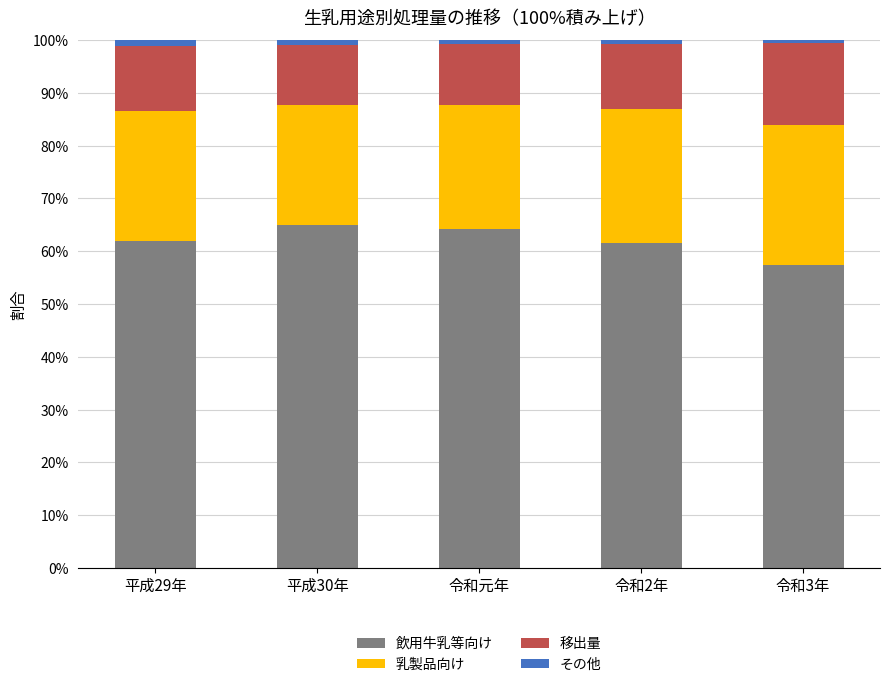

Does the chart contain any negative values?

No